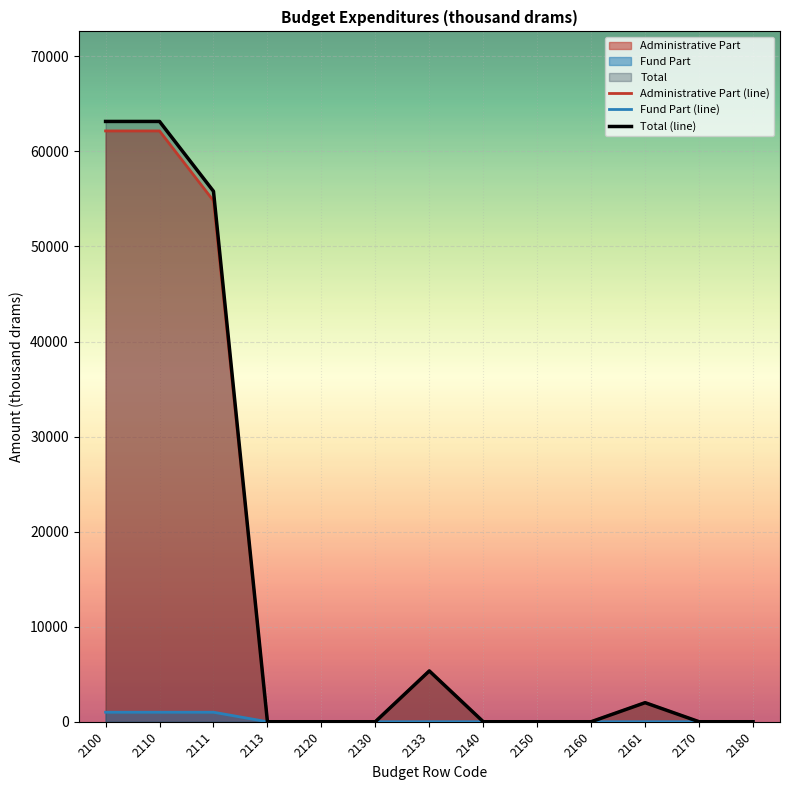

Which series changed the most between 2111 and 2130?

Total (line)